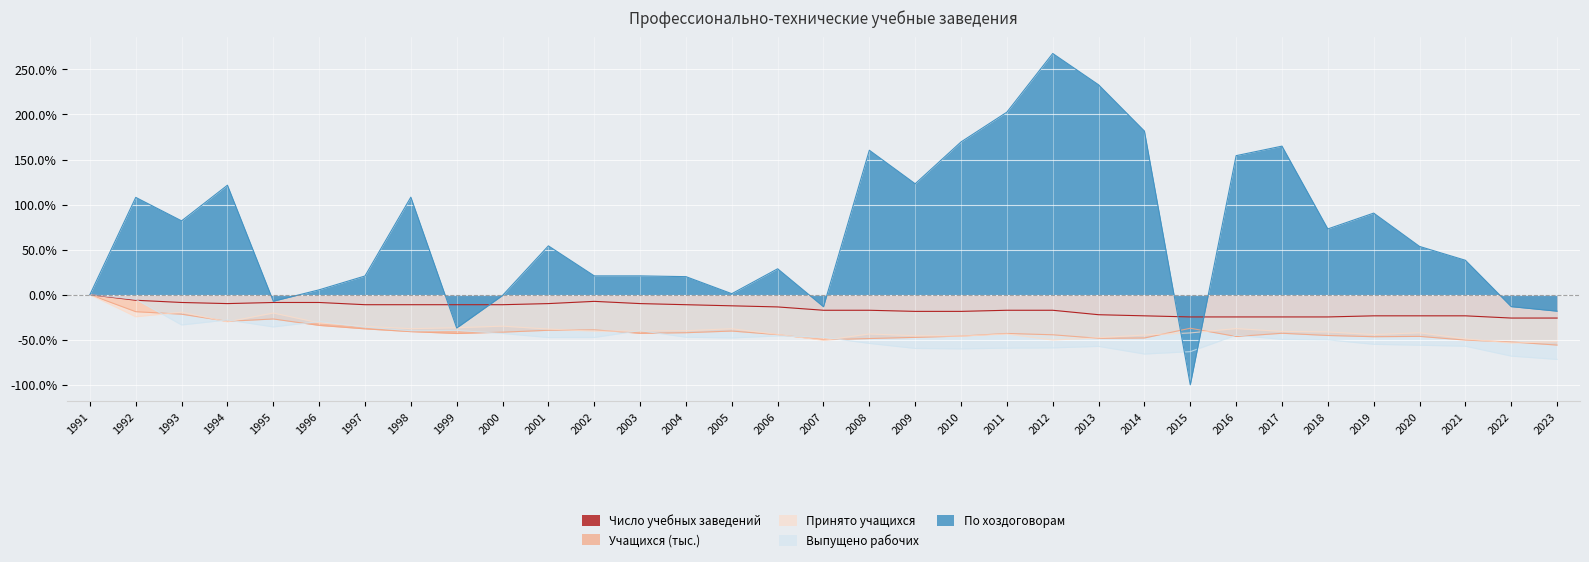

Where is Выпущено рабочих nearest to the value -35?

1995